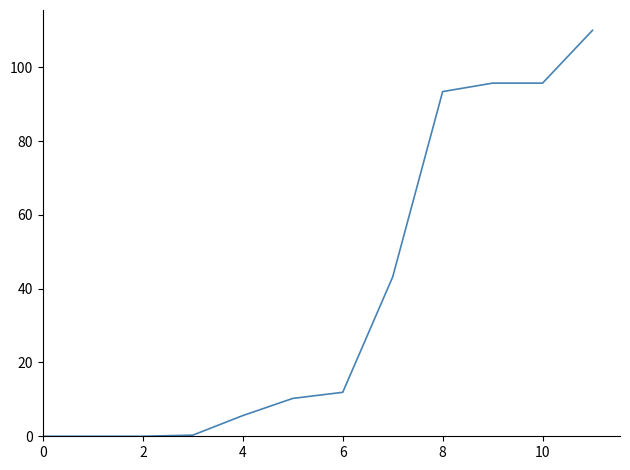

Does the chart display data point markers on the line(s)?

No